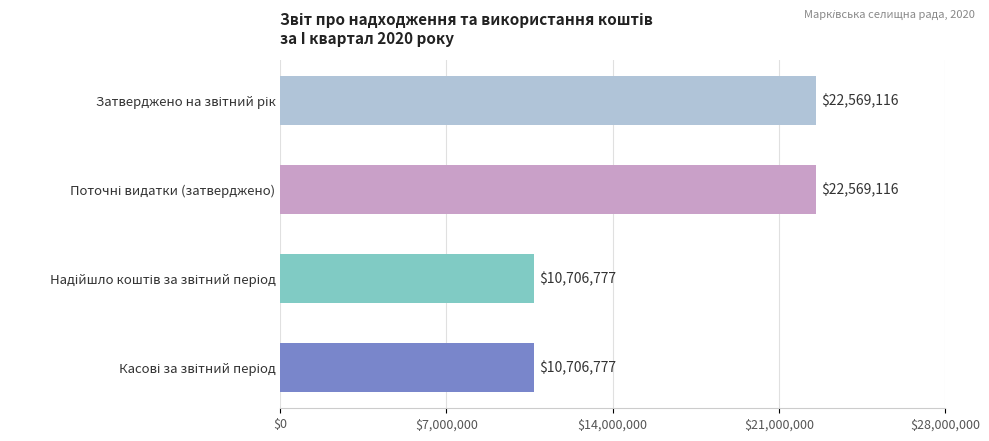

What is the maximum value shown in the chart?

22569116.0